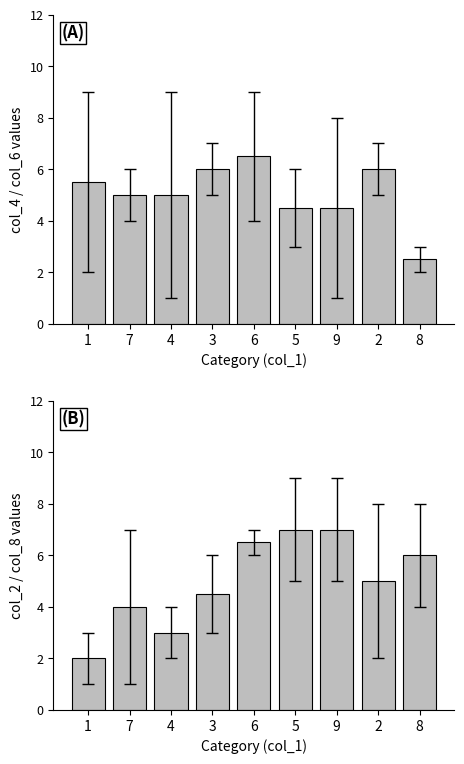

List the series in order of their peak value, lowest first.

col_4 & col_6 mean, col_2 & col_8 mean